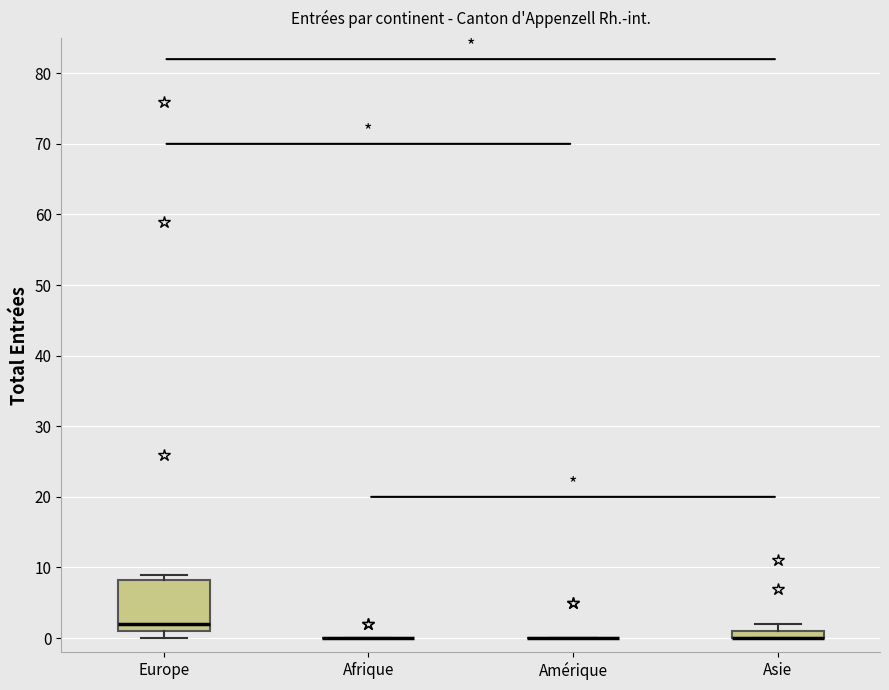

Which box is the tallest, from its lower edge to its upper edge?

Europe